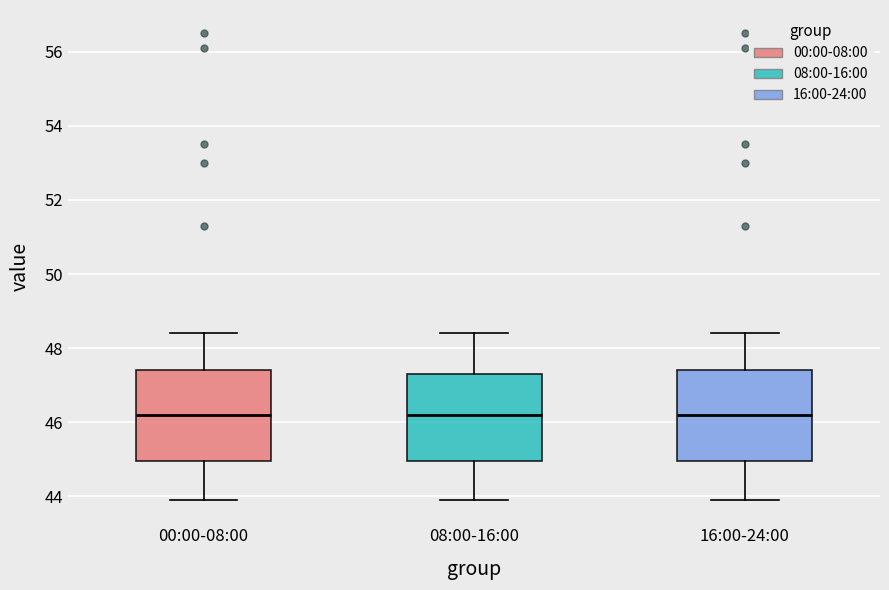

Reading left to right, transcribe this box plot: for each box, give where its median line is, the range the box spans, and where its two whiskers end, as read against the y-axis. The values are not printed on the chart, so give them approximately, as read against the axis.

00:00-08:00: median 46.2, box 45.0 to 47.4, whiskers 44.0 to 48.4
08:00-16:00: median 46.2, box 45.0 to 47.4, whiskers 44.0 to 48.4
16:00-24:00: median 46.2, box 45.0 to 47.4, whiskers 44.0 to 48.4